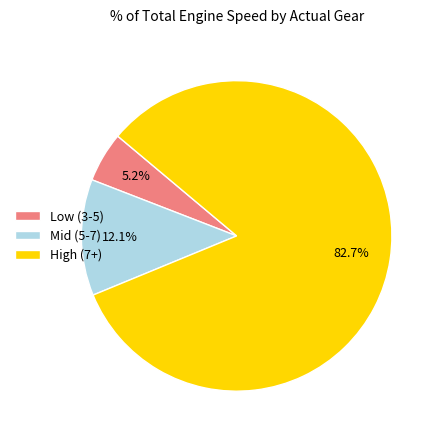

Between Low (3-5) and High (7+), which is larger?

High (7+)